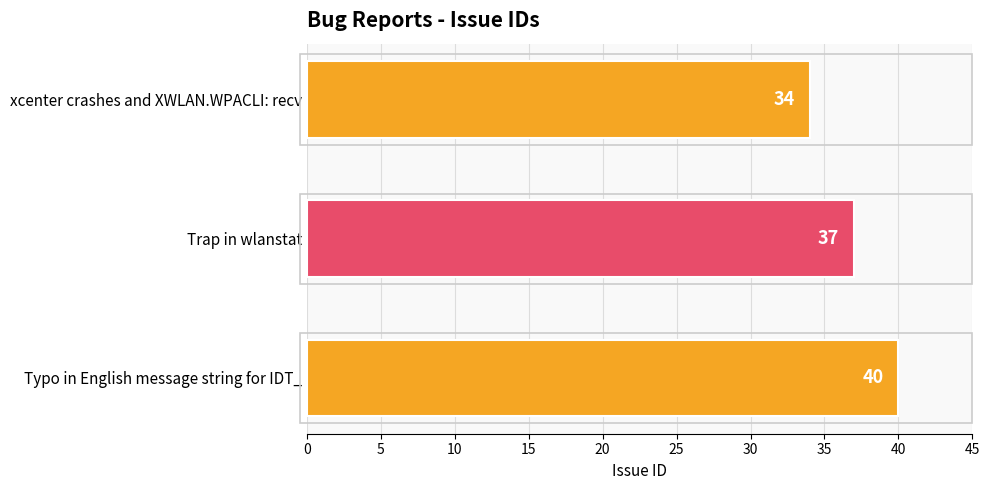

Is it true that the value at xcenter crashes and XWLAN.WPACLI: recv is 59?

False